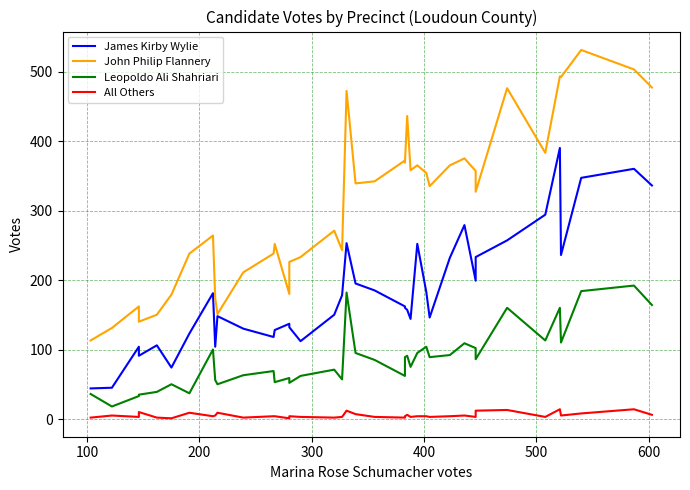

What is the difference between the maximum and second lowest values in the John Philip Flannery series?

400